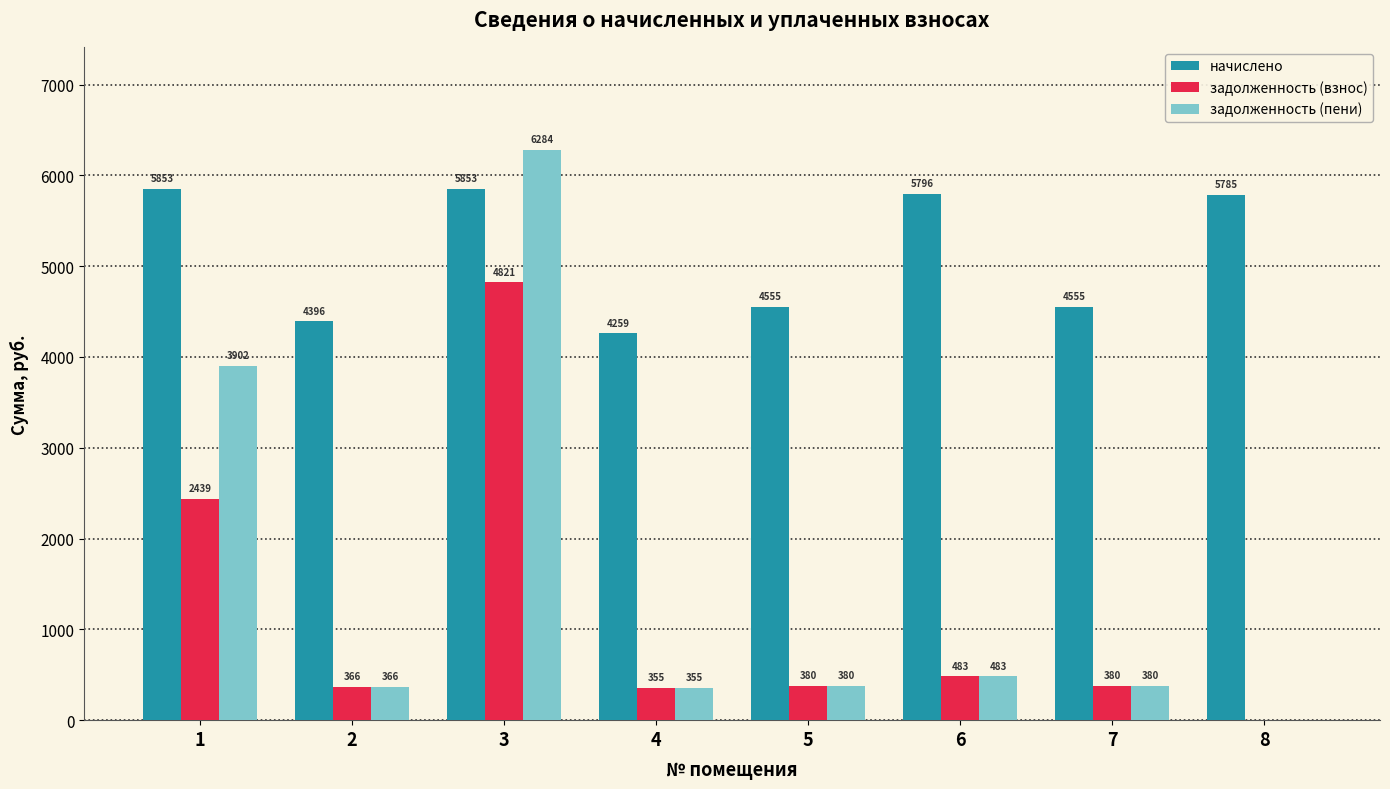

Does the chart contain stacked bars?

No